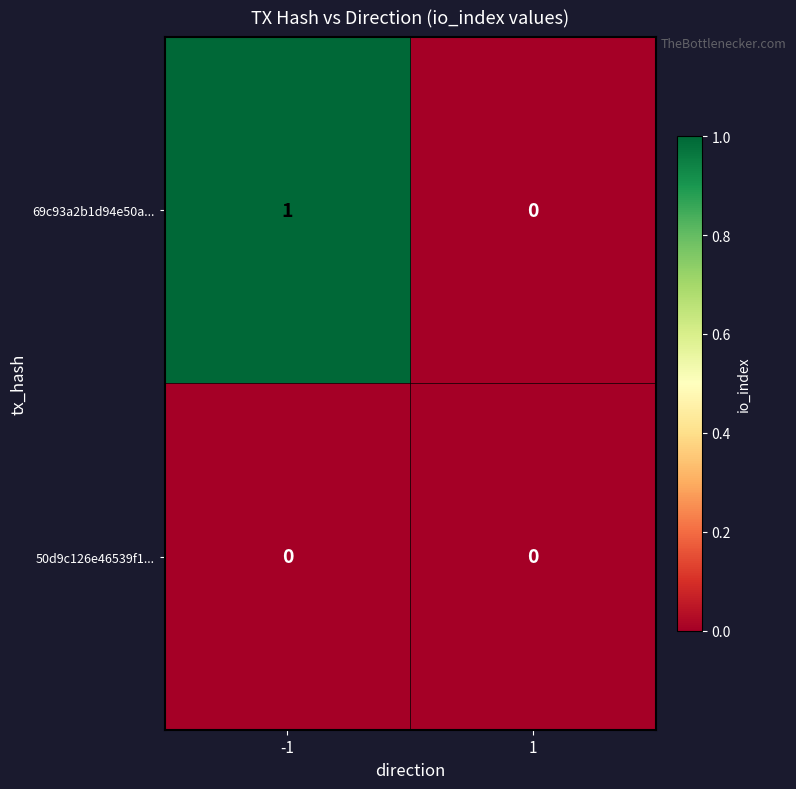

The 69c93a2b1d94e50a... series shows 1 at 1. True or false?

False